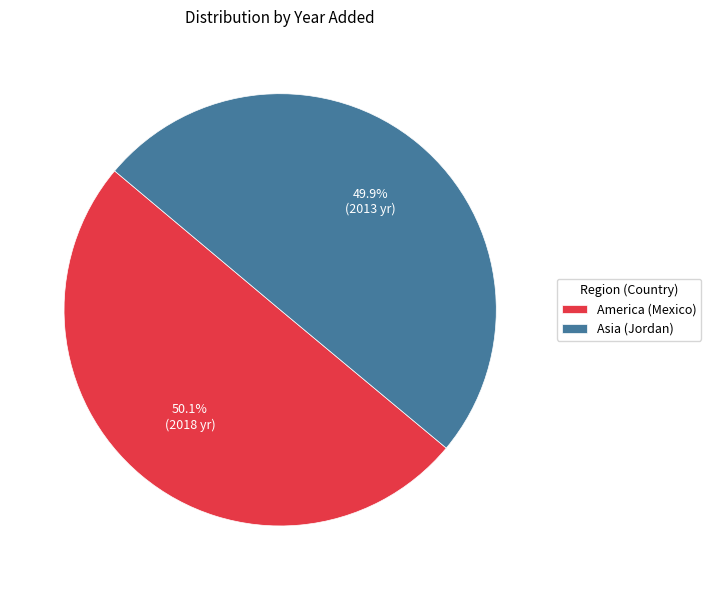

What percentage is the Asia (Jordan) slice, to the nearest percent?

50%